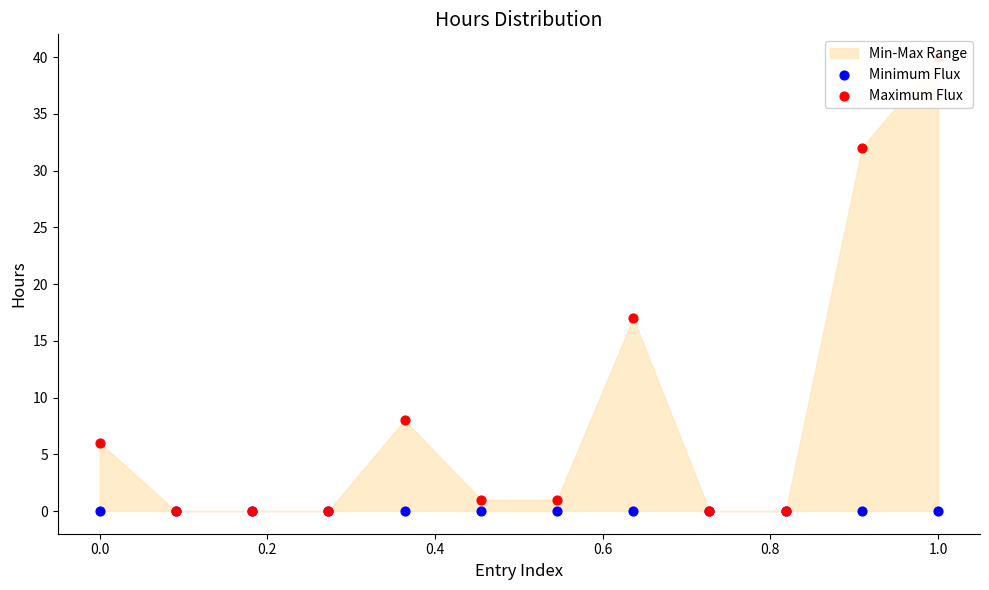

Which series has the largest total across all categories?

Maximum Flux